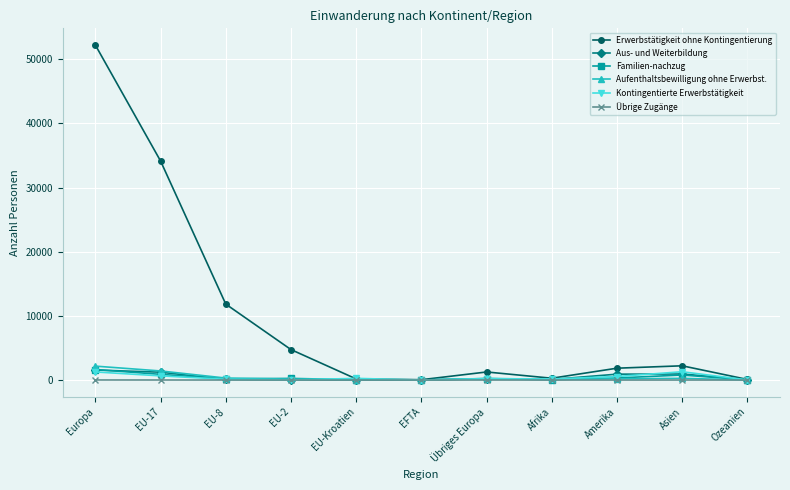

What is the sum of the Kontingentierte Erwerbstätigkeit values at Asien and EFTA?

1297